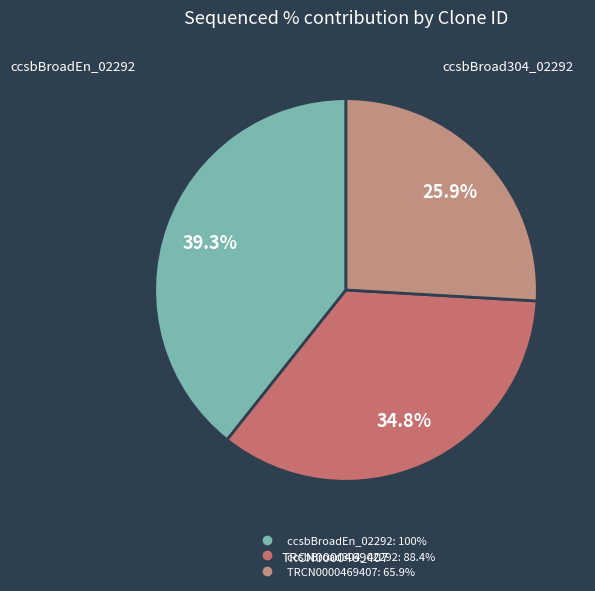

True or false: TRCN0000469407 accounts for 26% of the total.

True